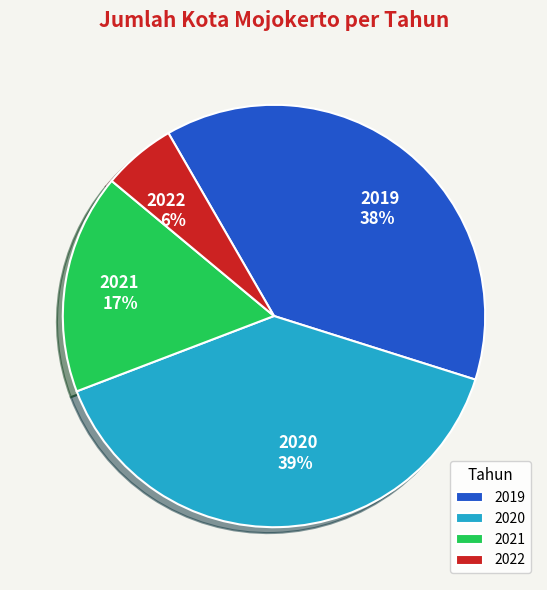

Is it true that 2021 is 17% of the pie?

True